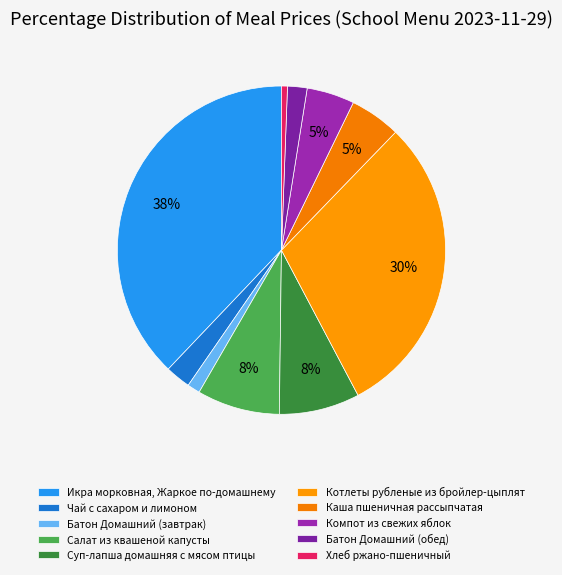

What is the change in value from Чай с сахаром и лимоном to Компот из свежих яблок?

+4.0